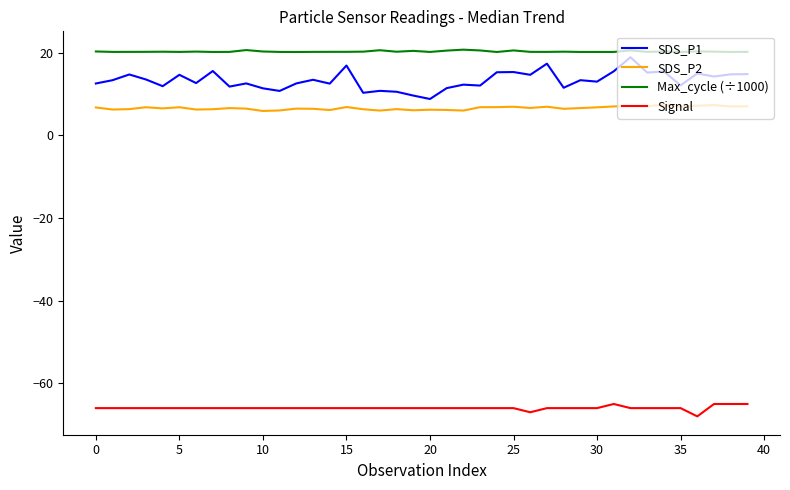

Which series has the largest total across all categories?

Max_cycle (÷1000)